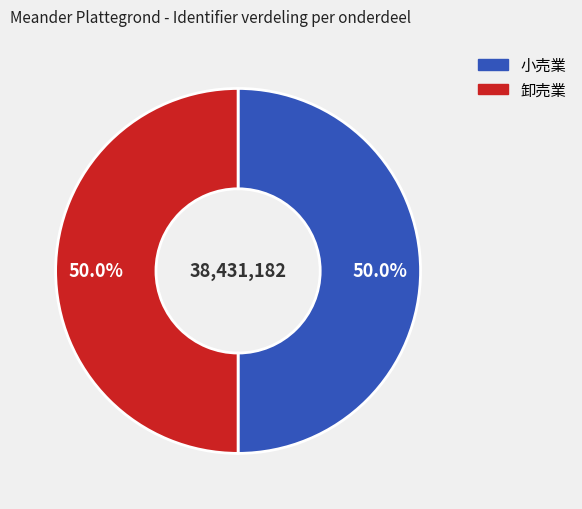

Approximately how many times larger is the value at 卸売業 compared to 小売業?

1.0